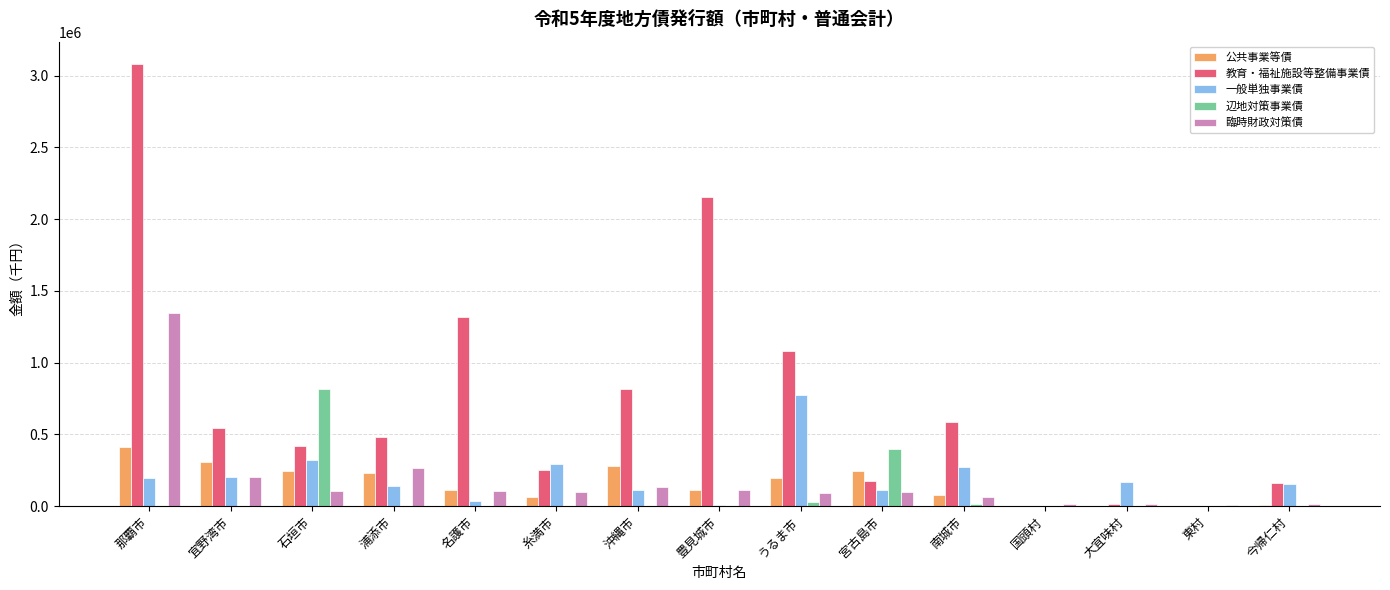

Which label corresponds to the largest value in the chart?

那覇市